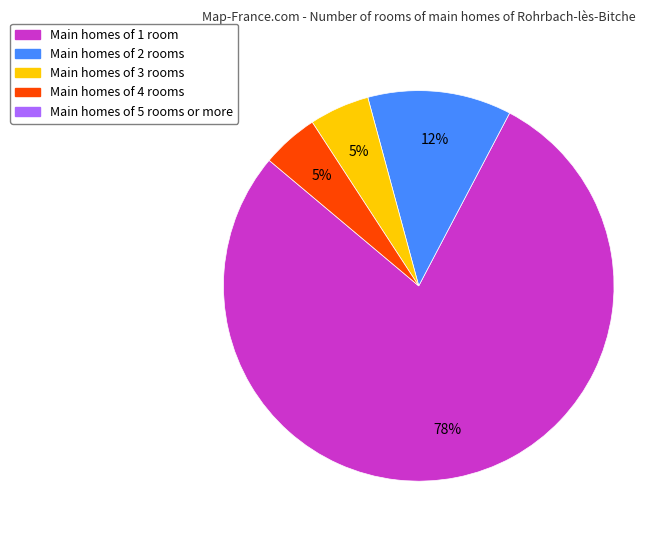

To the nearest percent, what is the average slice percentage?

25%